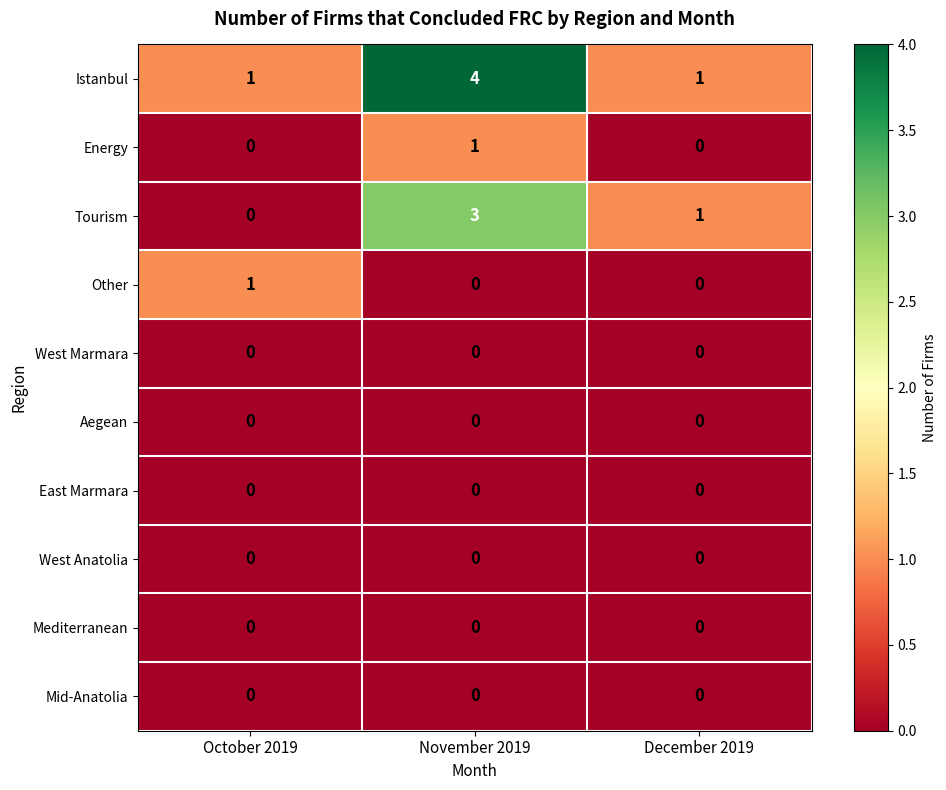

The value of Mid-Anatolia at November 2019 is 0. True or false?

True